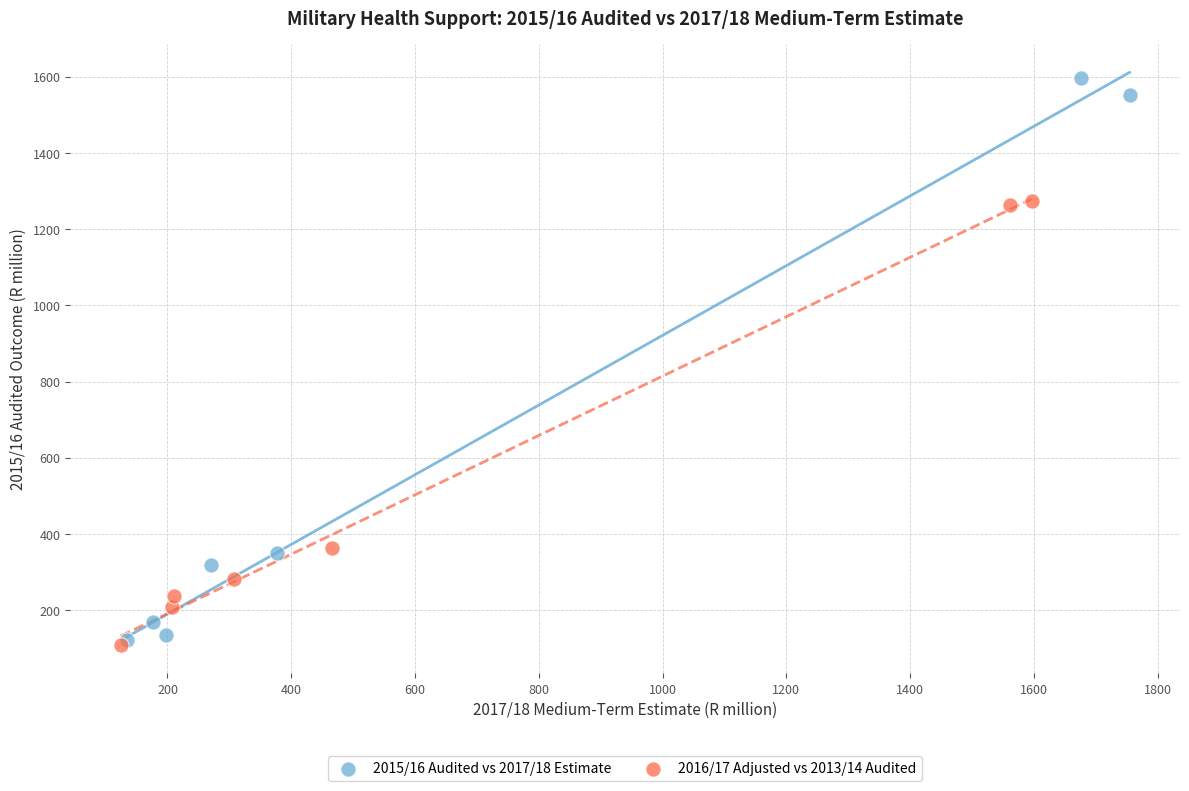

Which series has the largest Y range (max minus min)?

2015/16 Audited vs 2017/18 Estimate